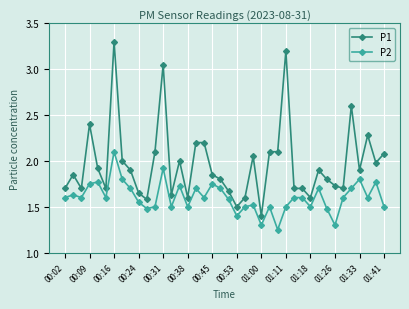

At how many categories does at least one series exceed 1?

40